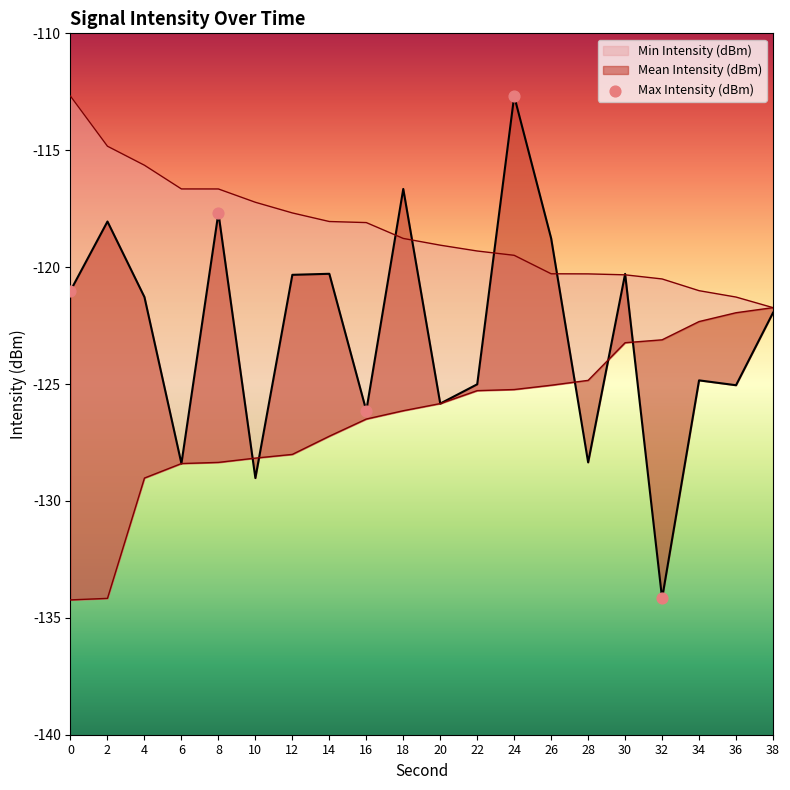

Which series reaches the maximum Y coordinate?

Mean Intensity (dBm)